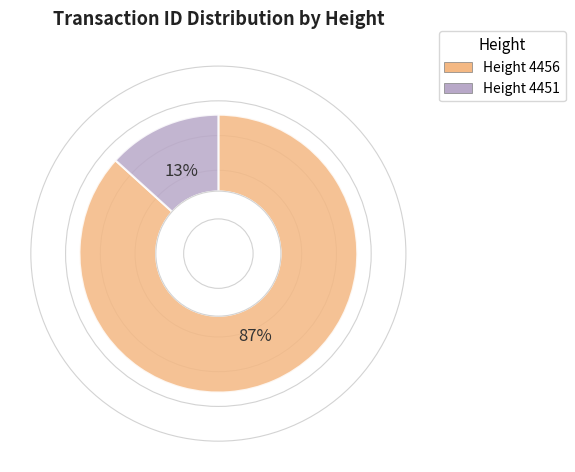

Is there a majority slice in this chart?

Yes